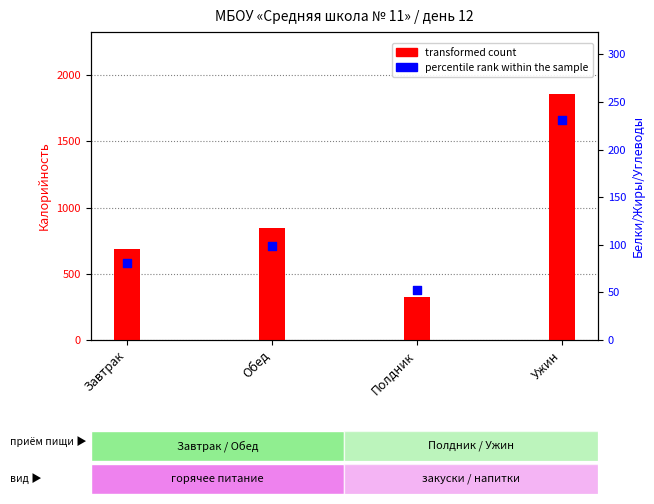

Which series contains the lowest Y value?

percentile rank within the sample